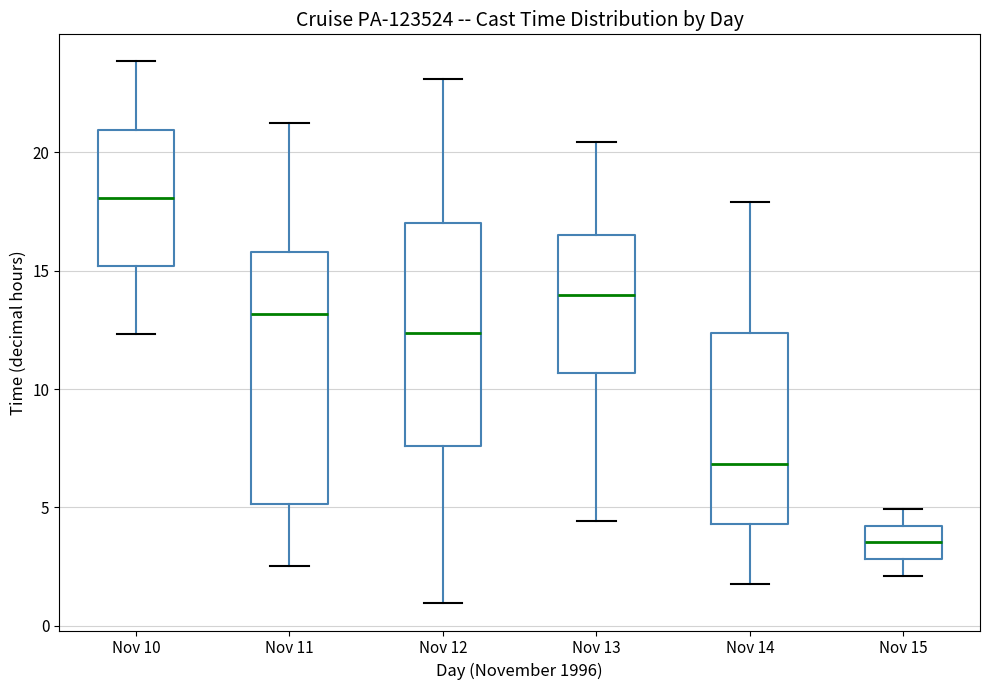

Where does the lower whisker of the box for Nov 11 end on the y-axis? The values are not printed on the chart, so give them approximately, as read against the axis.

2.5